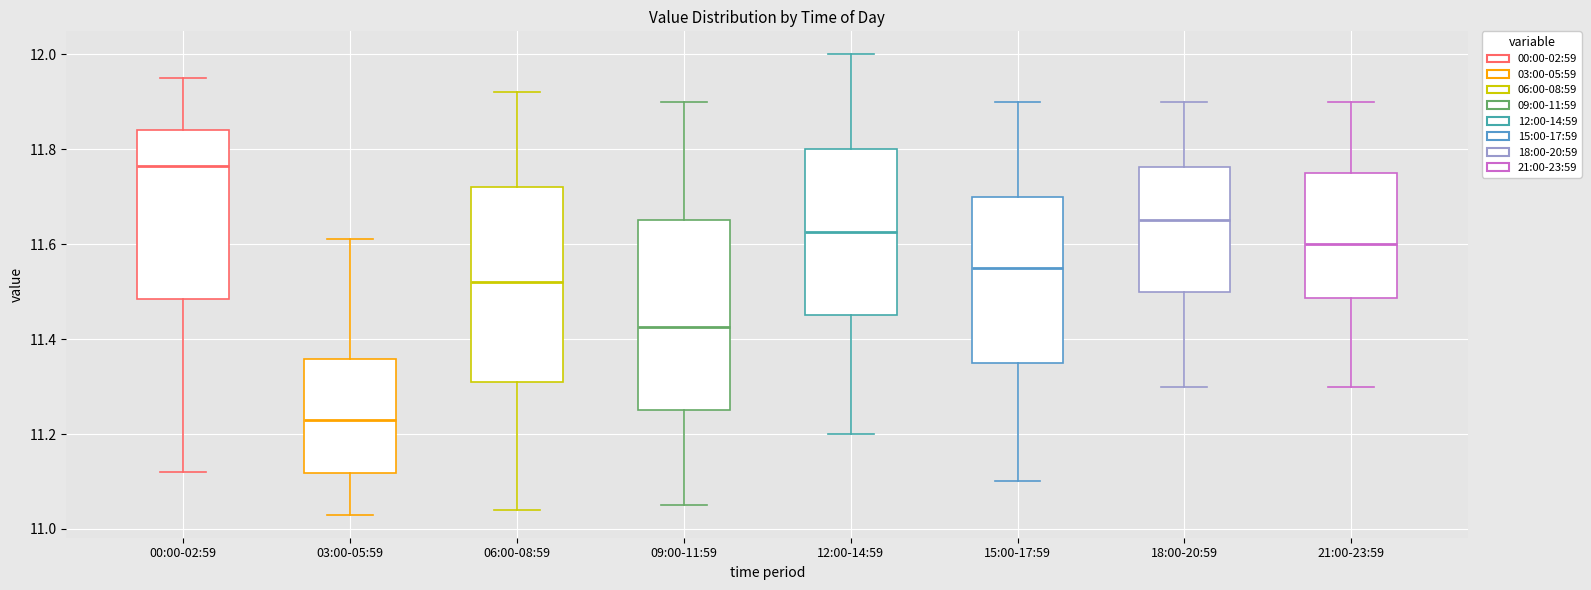

Reading left to right, read every box against the y-axis: the position of its median line, the range the box covers, and the ends of its whiskers. The values are not printed on the chart, so give them approximately, as read against the axis.

00:00-02:59: median 11.76, box 11.48 to 11.84, whiskers 11.12 to 11.96
03:00-05:59: median 11.24, box 11.12 to 11.36, whiskers 11.04 to 11.62
06:00-08:59: median 11.52, box 11.32 to 11.72, whiskers 11.04 to 11.92
09:00-11:59: median 11.42, box 11.26 to 11.66, whiskers 11.06 to 11.90
12:00-14:59: median 11.62, box 11.46 to 11.80, whiskers 11.20 to 12.00
15:00-17:59: median 11.56, box 11.36 to 11.70, whiskers 11.10 to 11.90
18:00-20:59: median 11.66, box 11.50 to 11.76, whiskers 11.30 to 11.90
21:00-23:59: median 11.60, box 11.48 to 11.76, whiskers 11.30 to 11.90